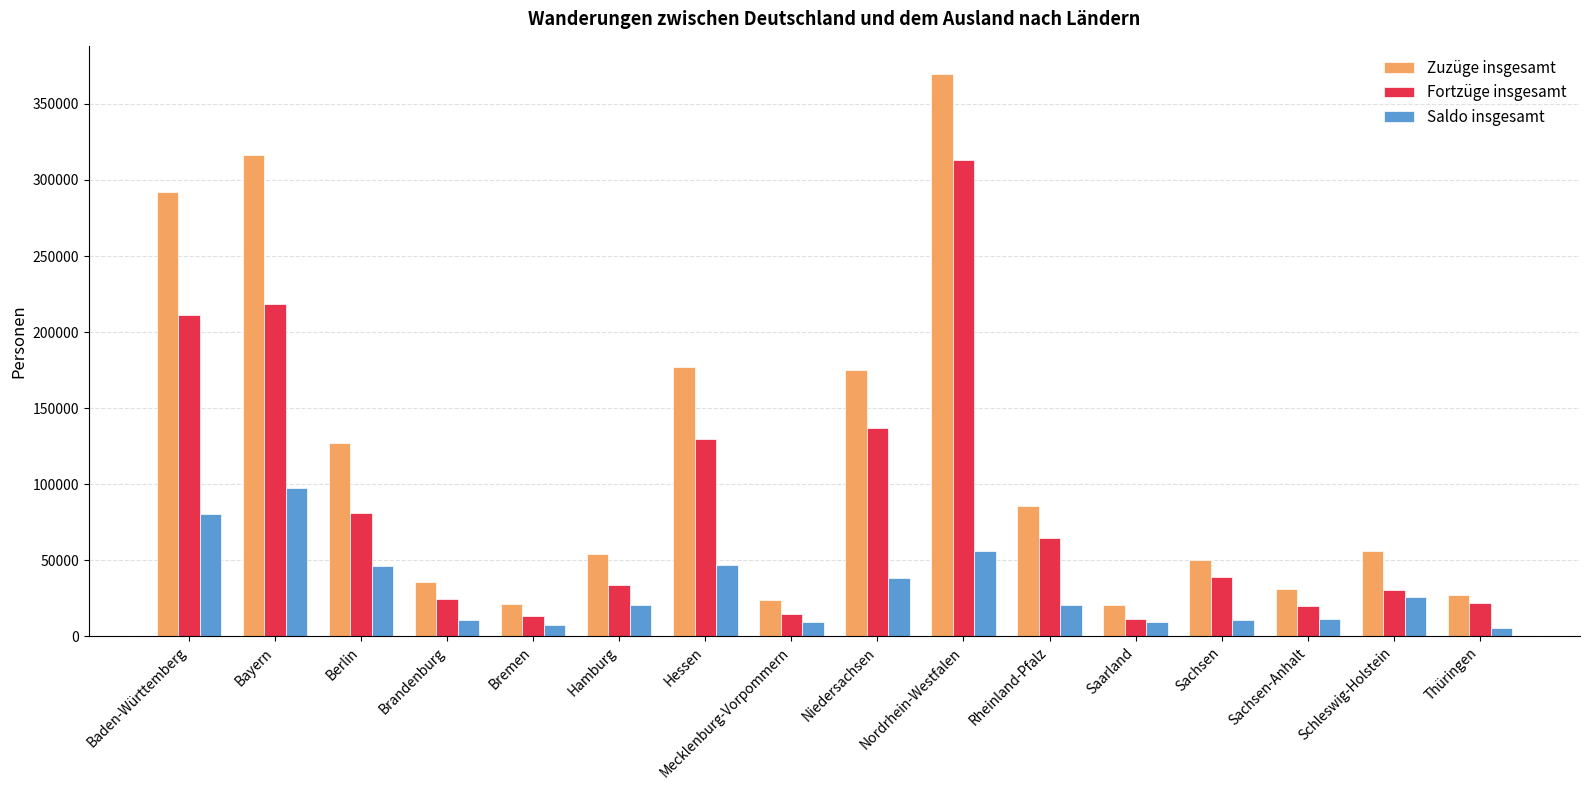

What is the difference between the Saldo insgesamt values at Baden-Württemberg and Brandenburg?

69501